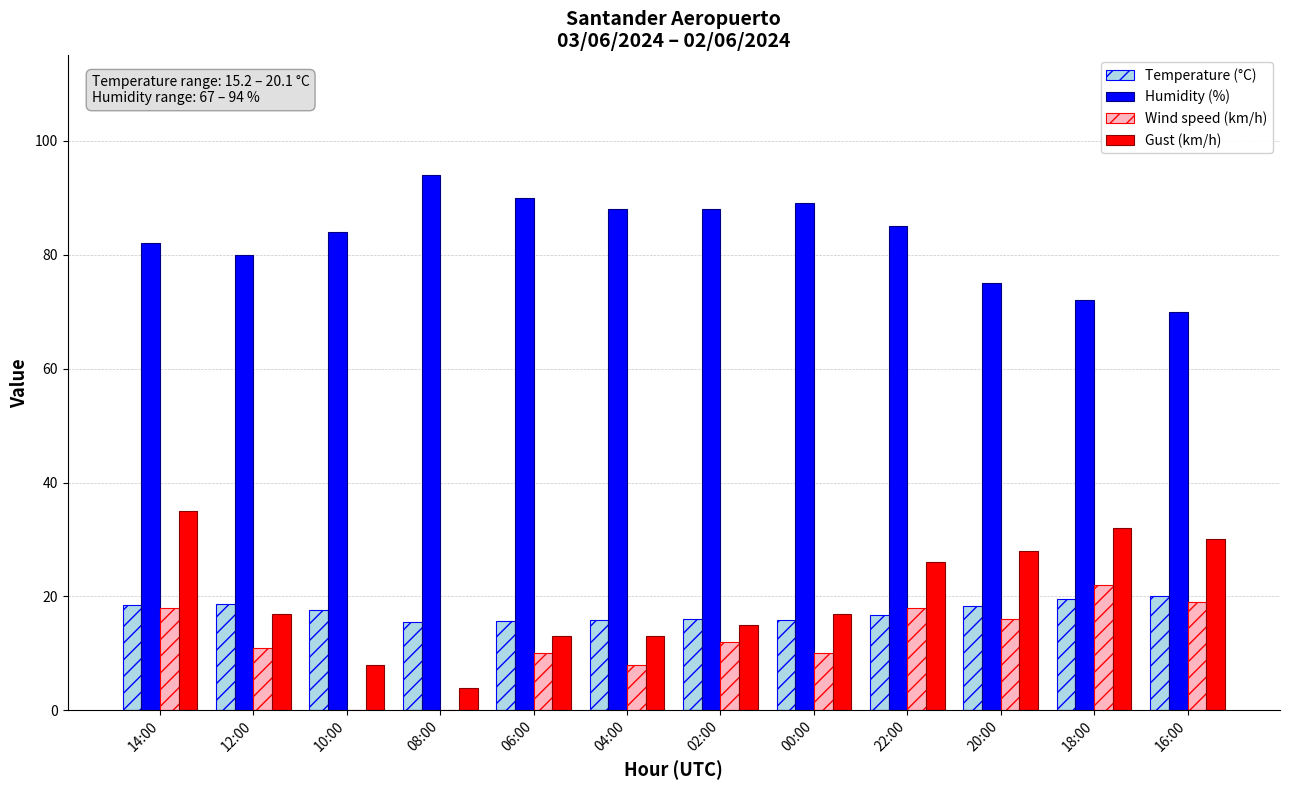

The Temperature (°C) series shows 4.8 at 20:00. True or false?

False